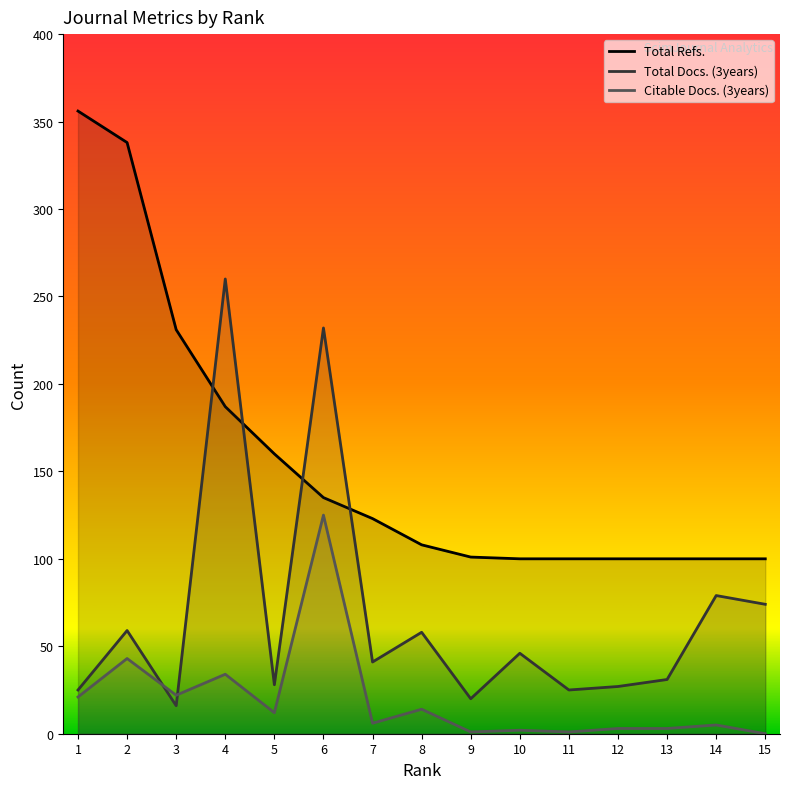

List the labels in order of Total Refs. value, smallest first.

10, 11, 12, 13, 14, 15, 9, 8, 7, 6, 5, 4, 3, 2, 1